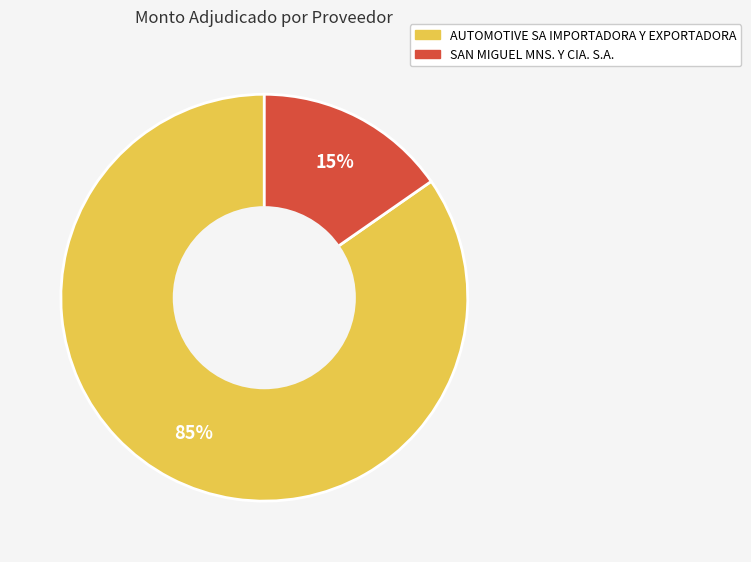

What is the ratio of the value at SAN MIGUEL MNS. Y CIA. S.A. to the value at AUTOMOTIVE SA IMPORTADORA Y EXPORTADORA?

0.2